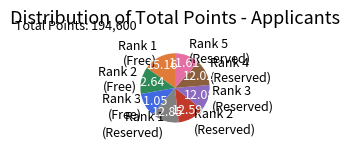

Which has a higher value, Rank 3 (Free) or Rank 4 (Reserved)?

Rank 4 (Reserved)